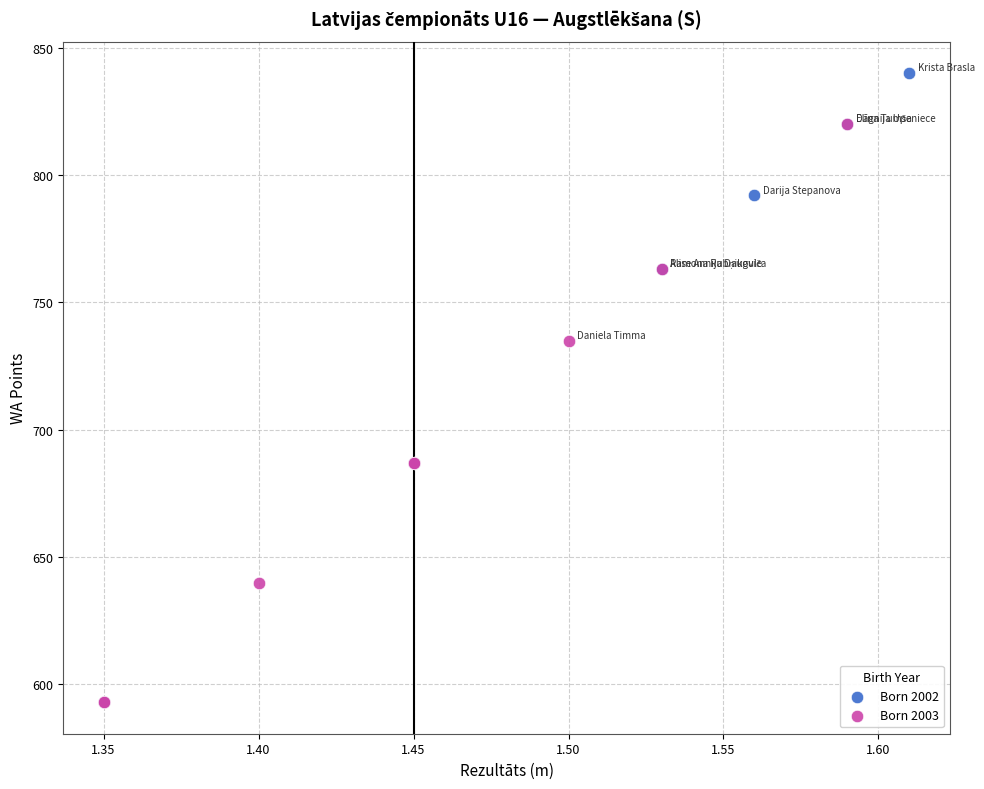

Which series has the largest Y range (max minus min)?

Born 2002